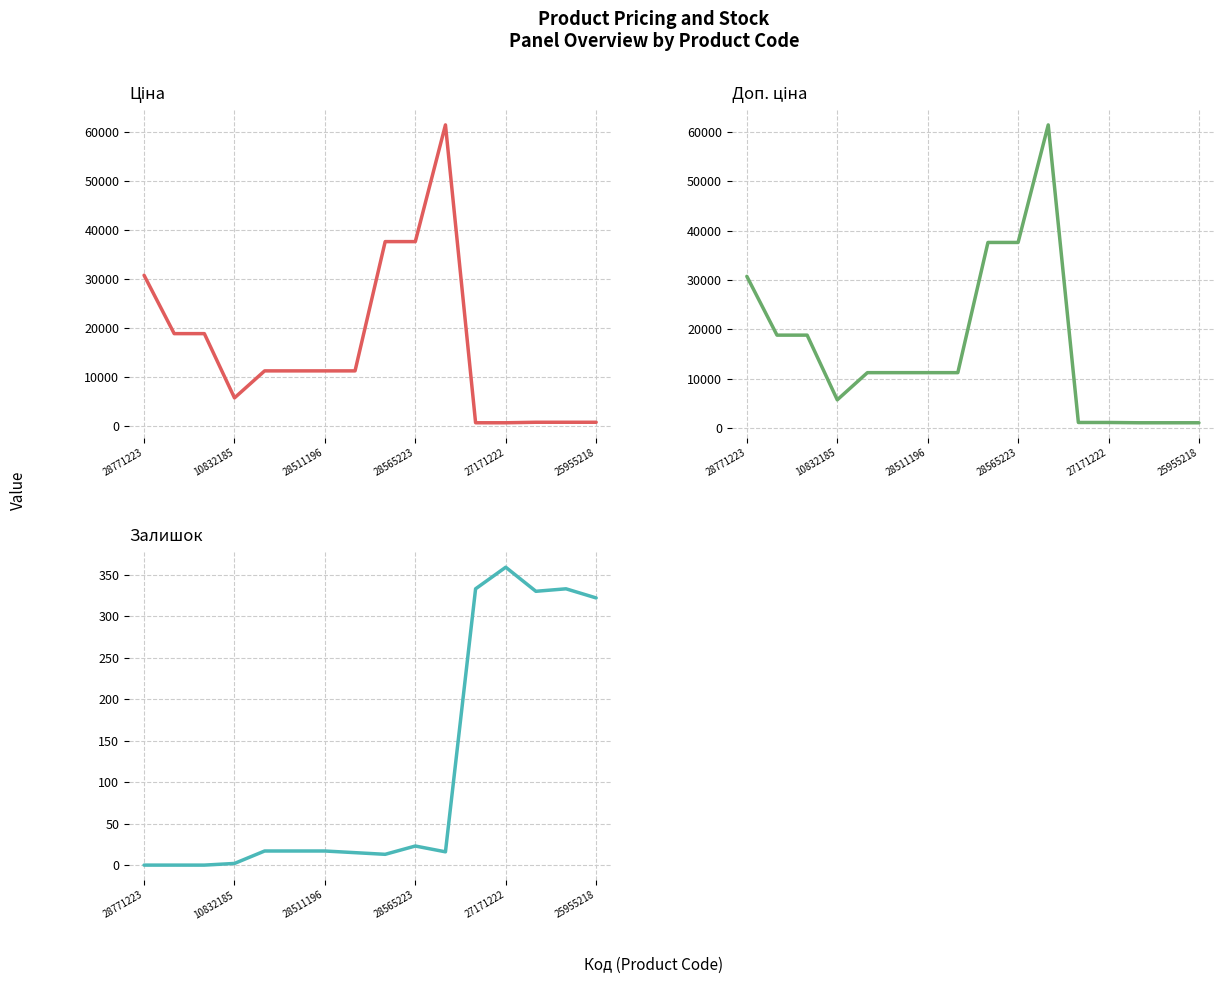

The Залишок series shows 17.0 at 28511196. True or false?

True